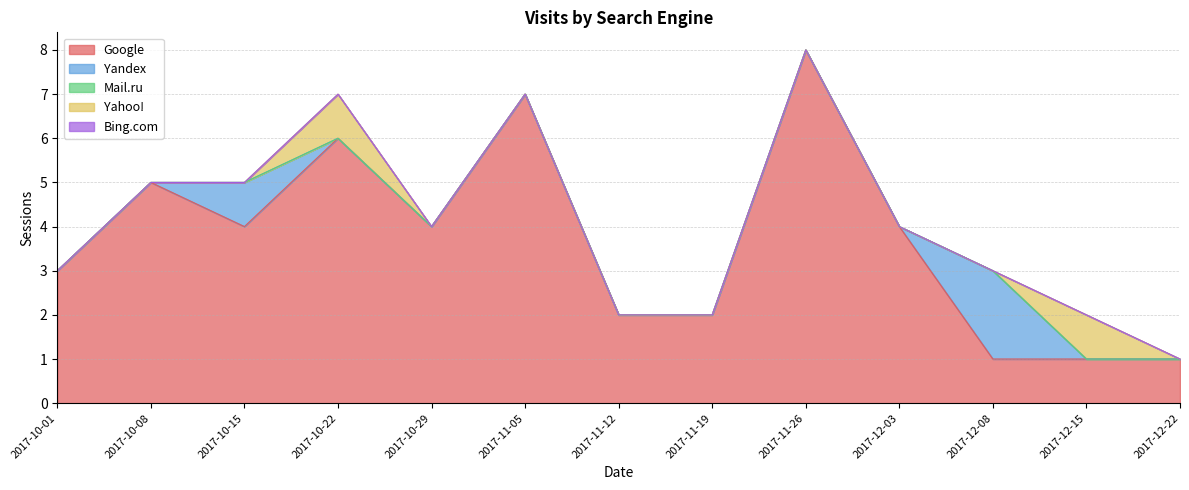

What is the label of the 4th point from the right?

2017-12-03